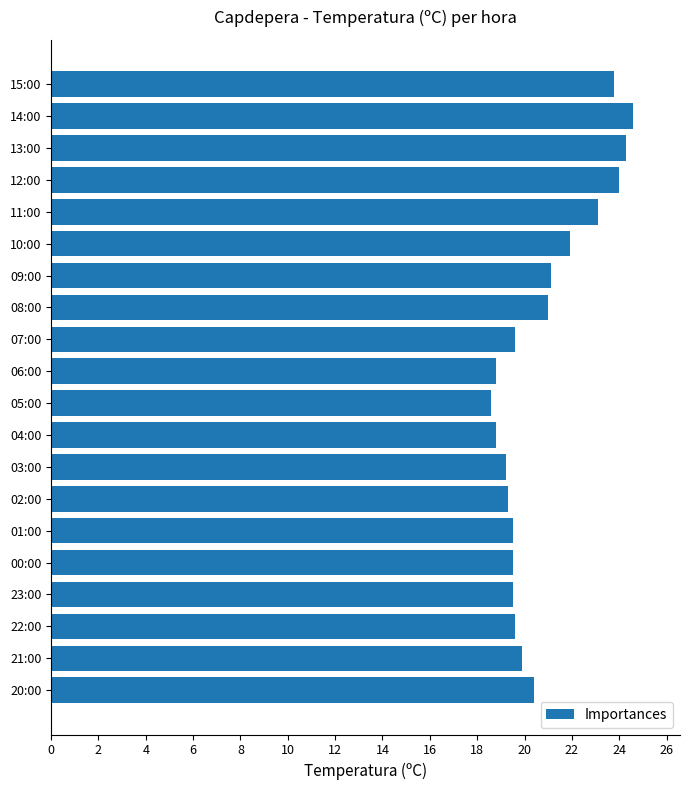

Is it true that the value at 03:00 is 19.2?

True